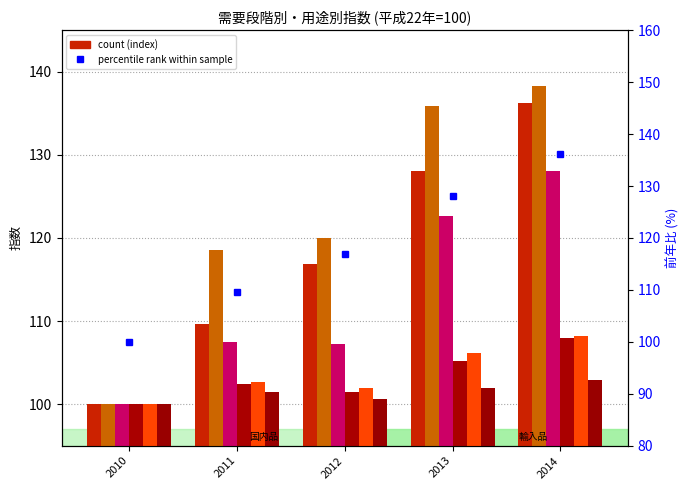

The value of 国内需要財 at 2010 is 33.3. True or false?

False